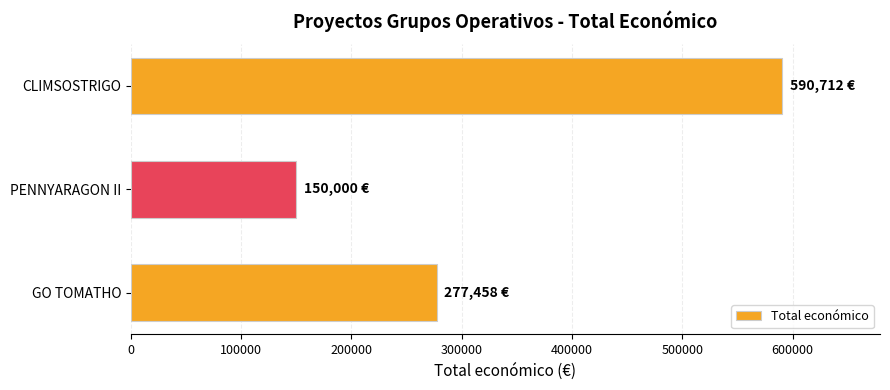

Reading bottom to top, extract all data points from this chart.

277458	150000	590712